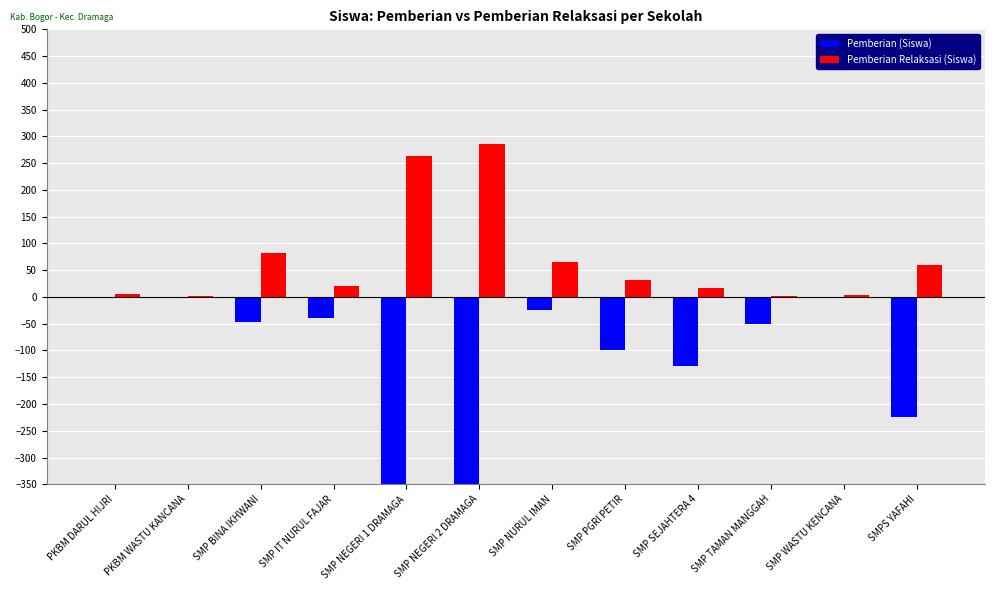

How many categories are shown in the chart?

12